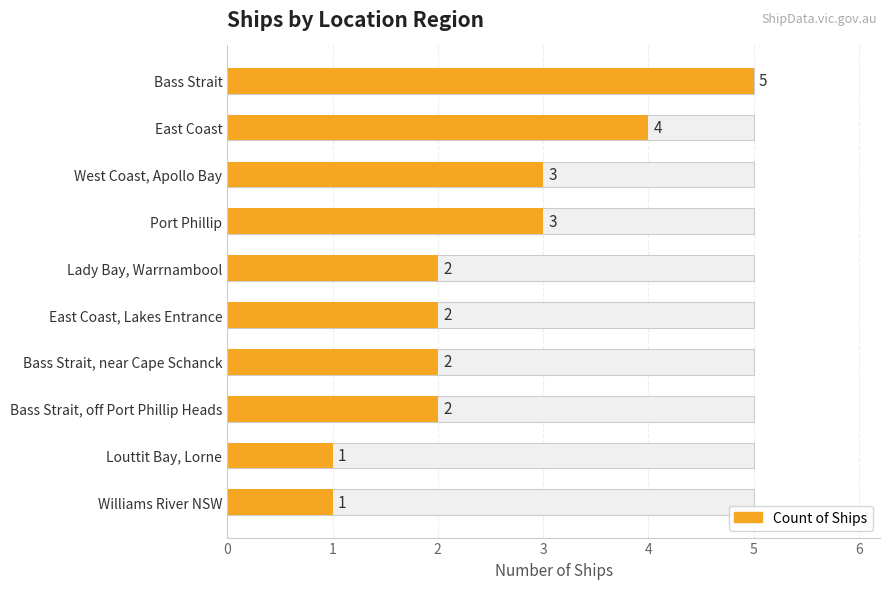

What is the sum of all values?

25